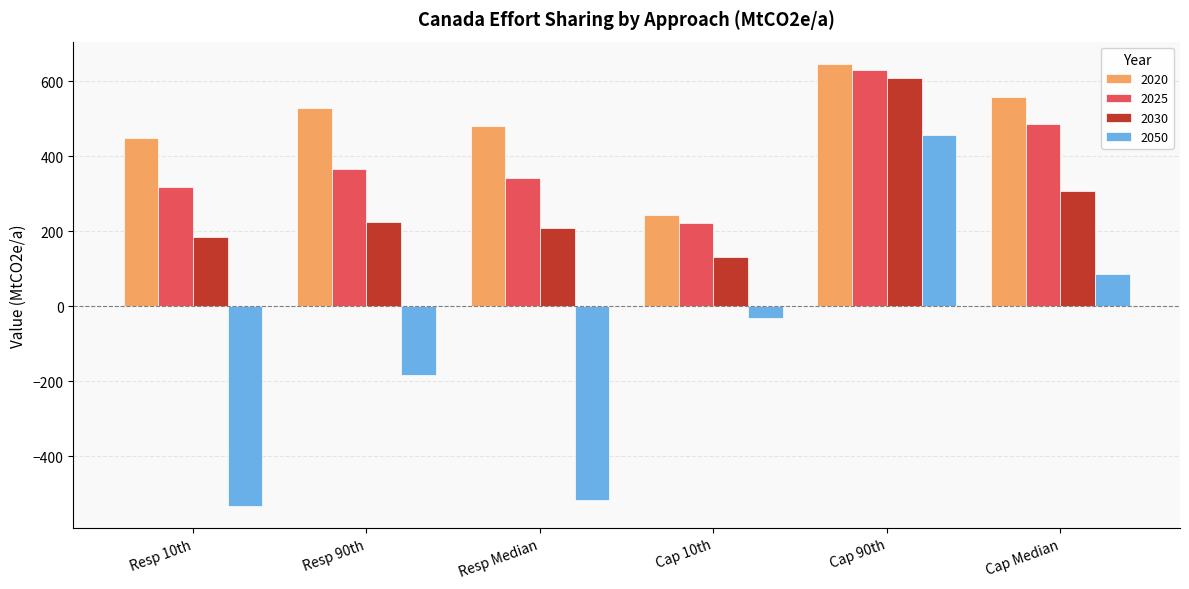

What are all the series names shown in the legend?

2020, 2025, 2030, 2050